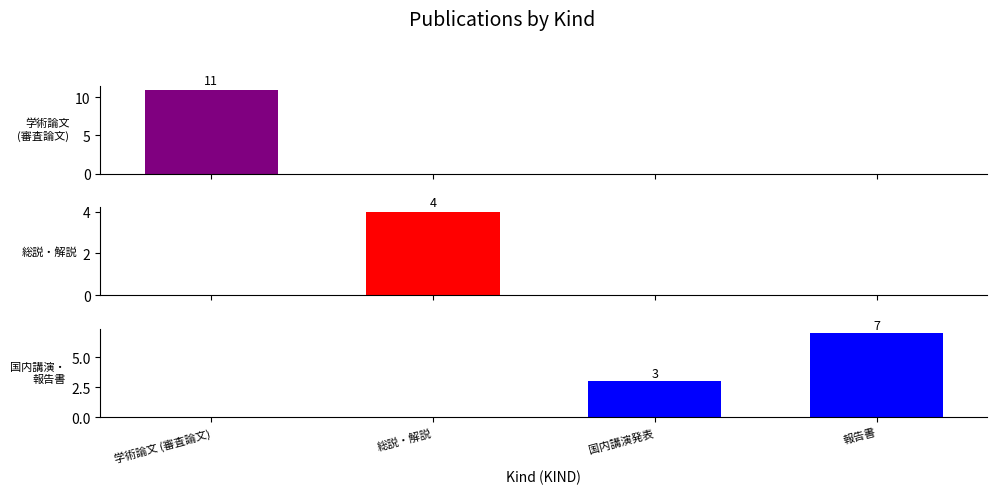

Are the bars horizontal?

No